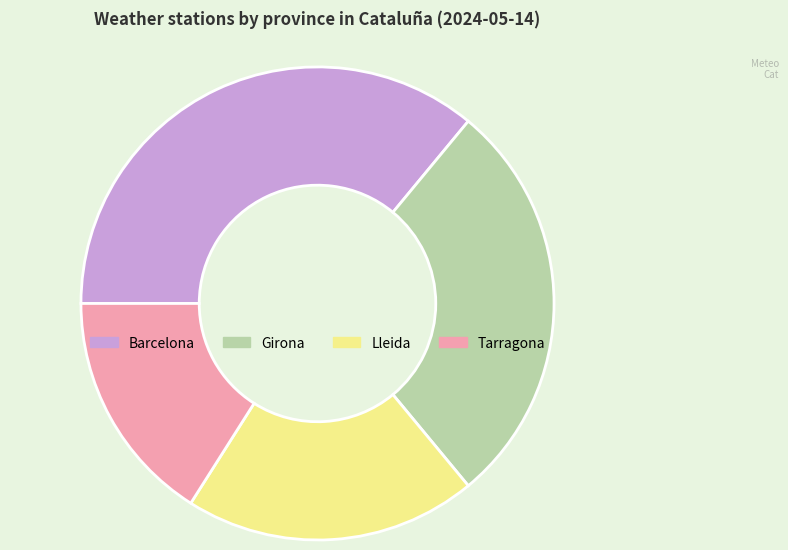

True or false: Barcelona accounts for 50% of the total.

False